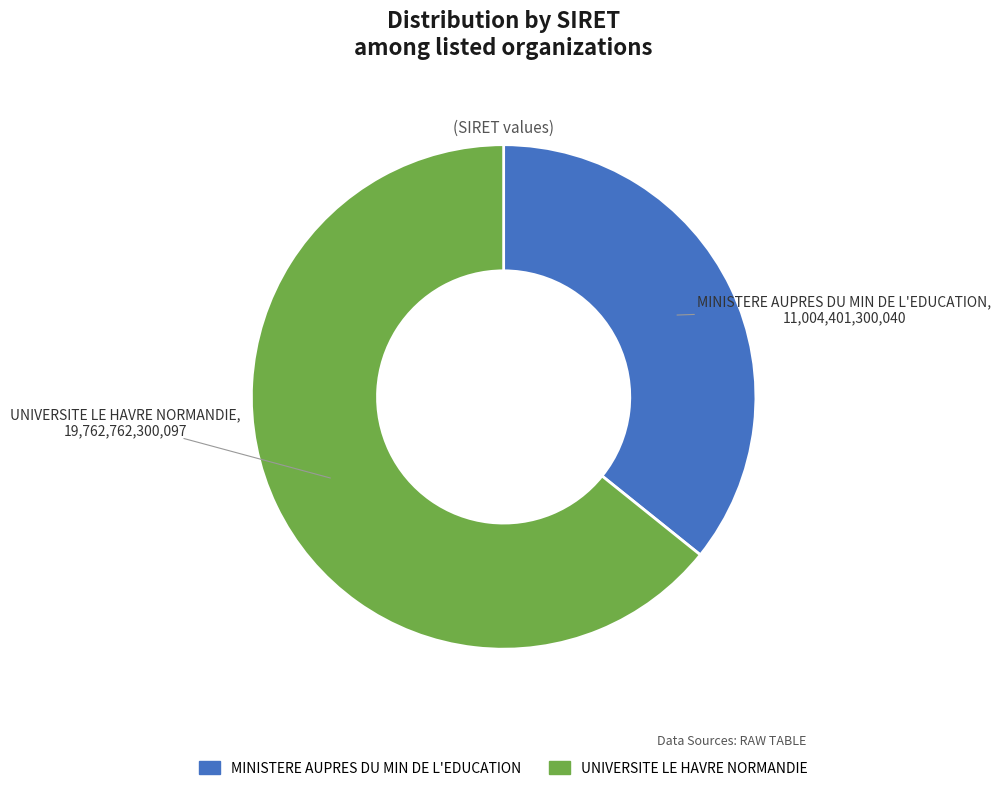

Between UNIVERSITE LE HAVRE NORMANDIE and MINISTERE AUPRES DU MIN DE L'EDUCATION, which is larger?

UNIVERSITE LE HAVRE NORMANDIE